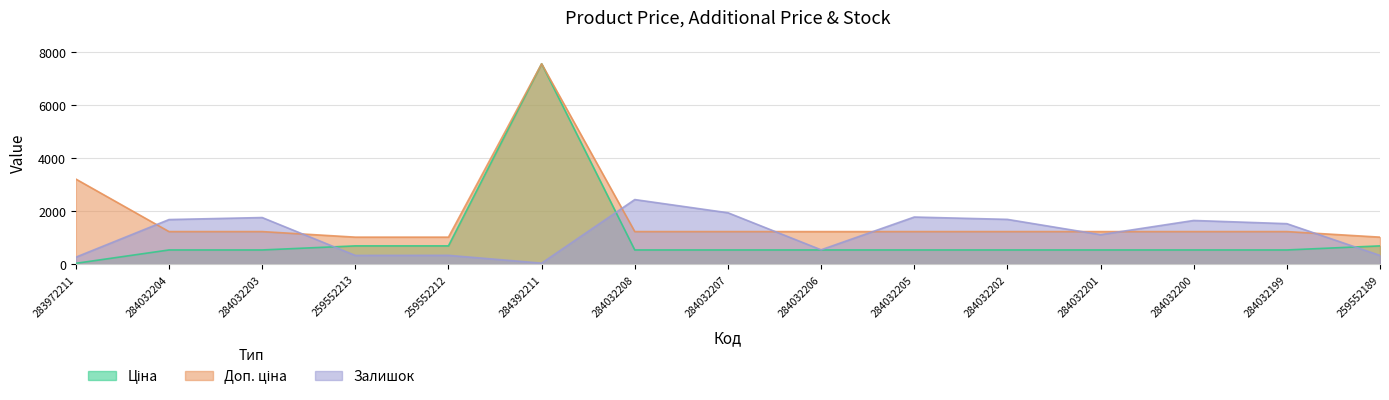

Is it true that Доп. ціна equals 4541.4 at 283972211?

False